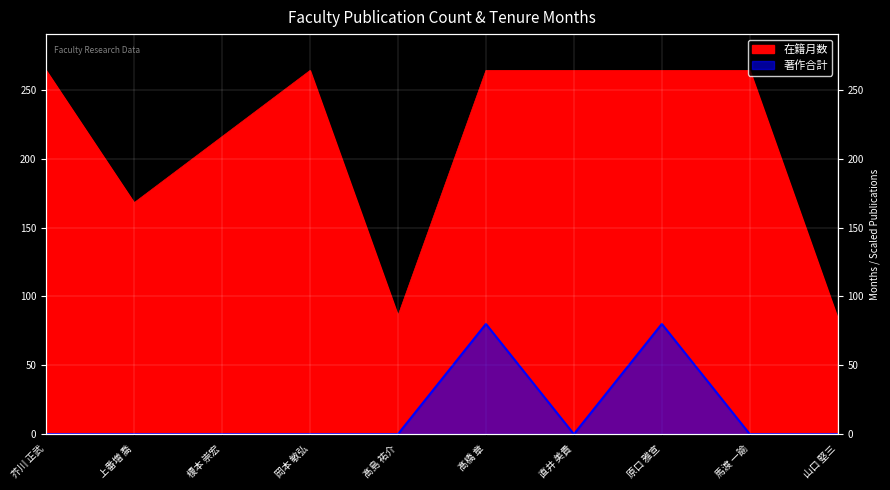

What is the average value of the 在籍月数 series?

214